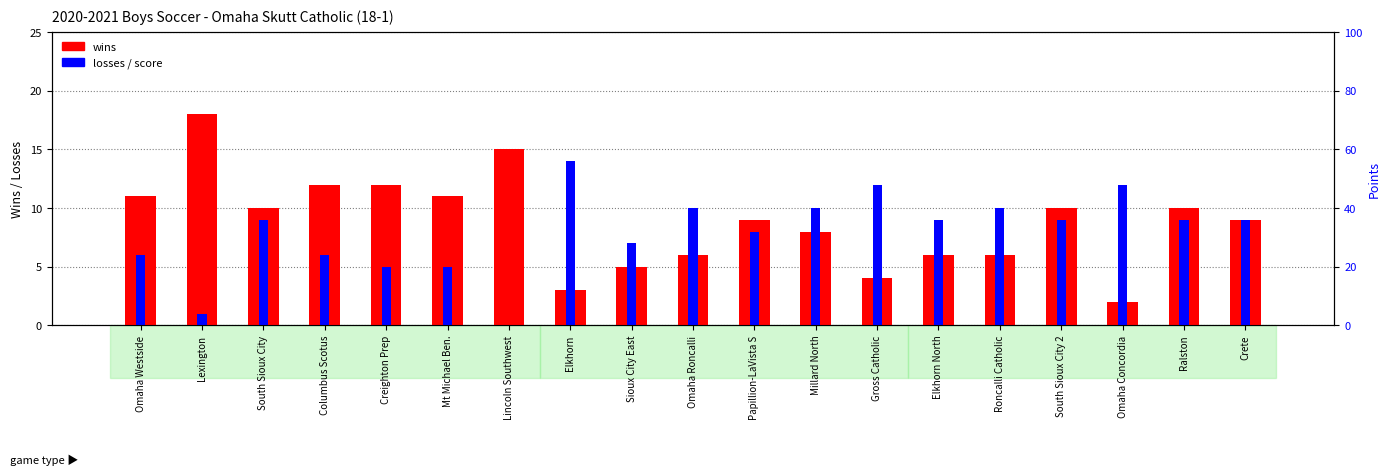

Which series has the largest range (max minus min)?

wins